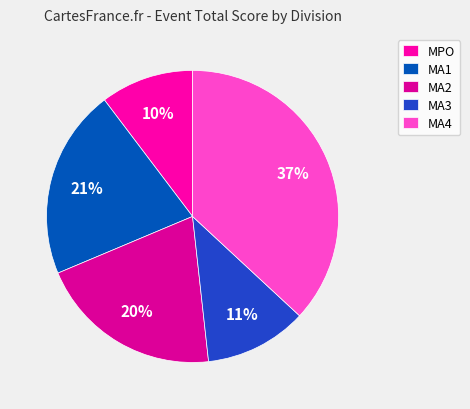

To the nearest percent, what is the difference between the MA1 and MA2 slice percentages?

1%